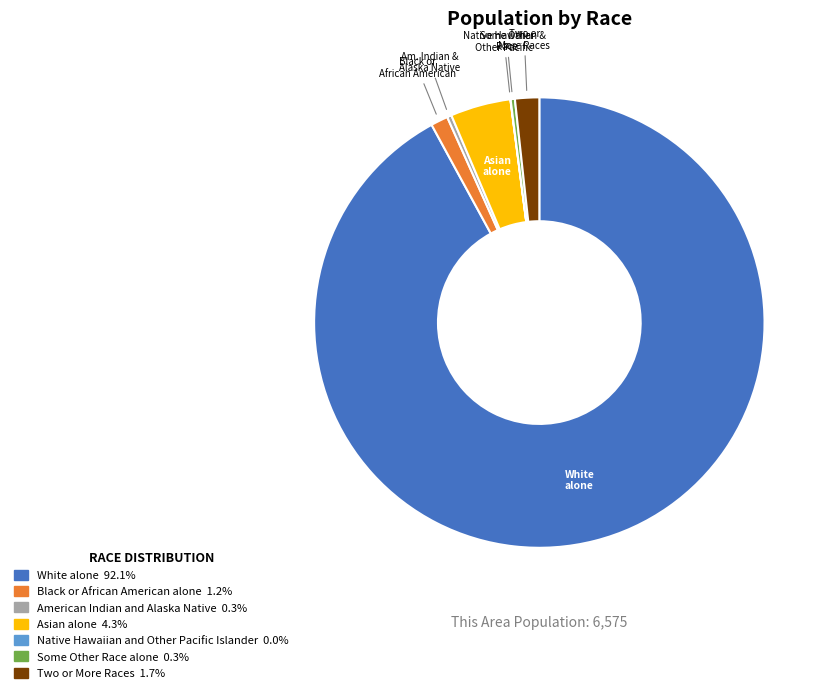

Which category has the biggest portion of the pie?

White alone